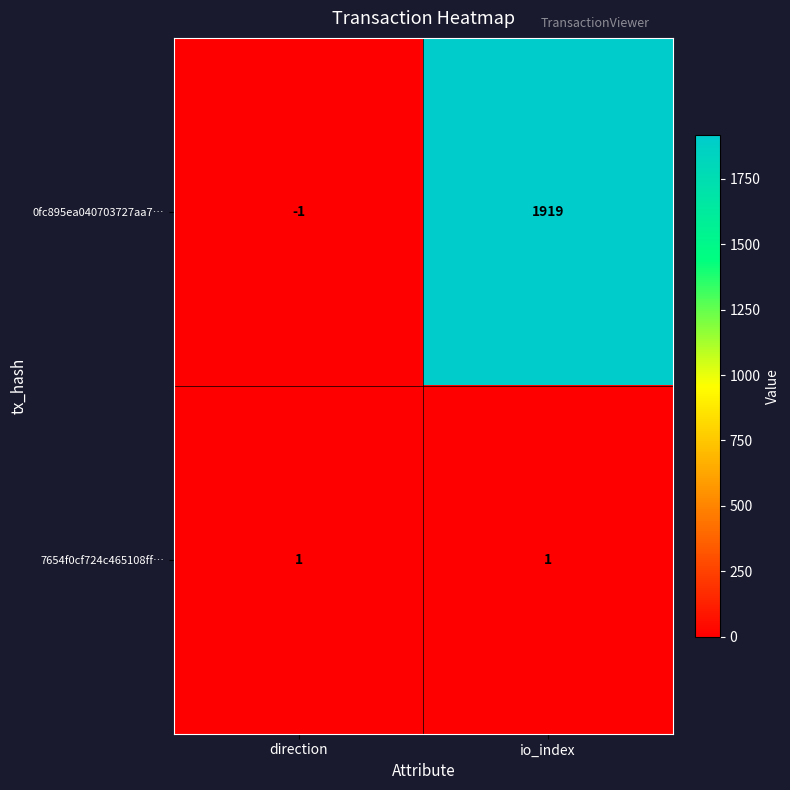

Count the number of categories in the chart.

2